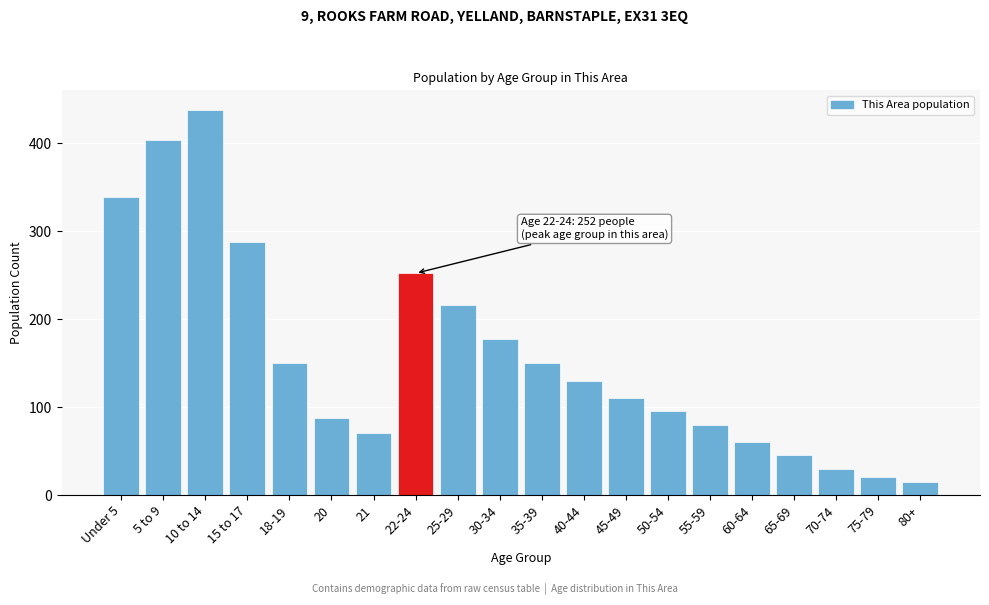

Reading left to right, transcribe all the data shown in this chart.

339	404	438	288	150	88	70	252	216	177	150	130	110	95	80	60	45	30	20	15